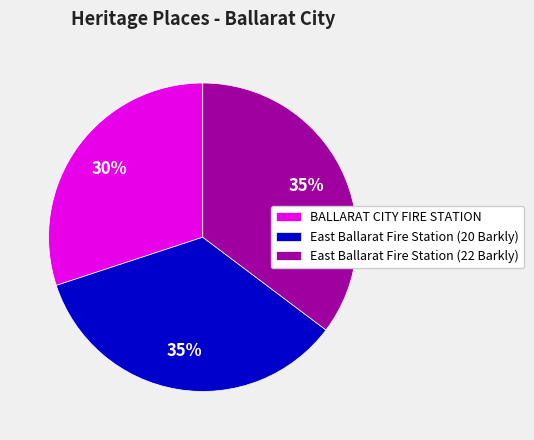

To the nearest percent, what is the average slice percentage?

33%